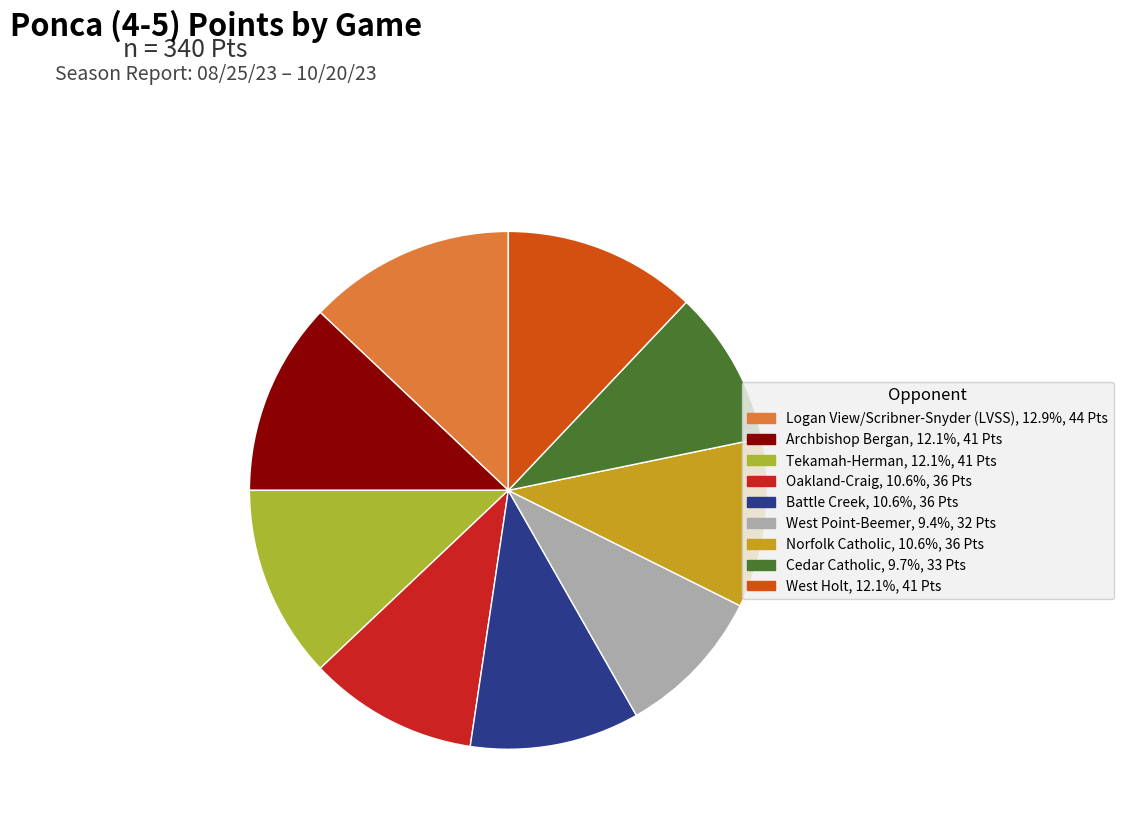

Count the number of slices in the pie.

9